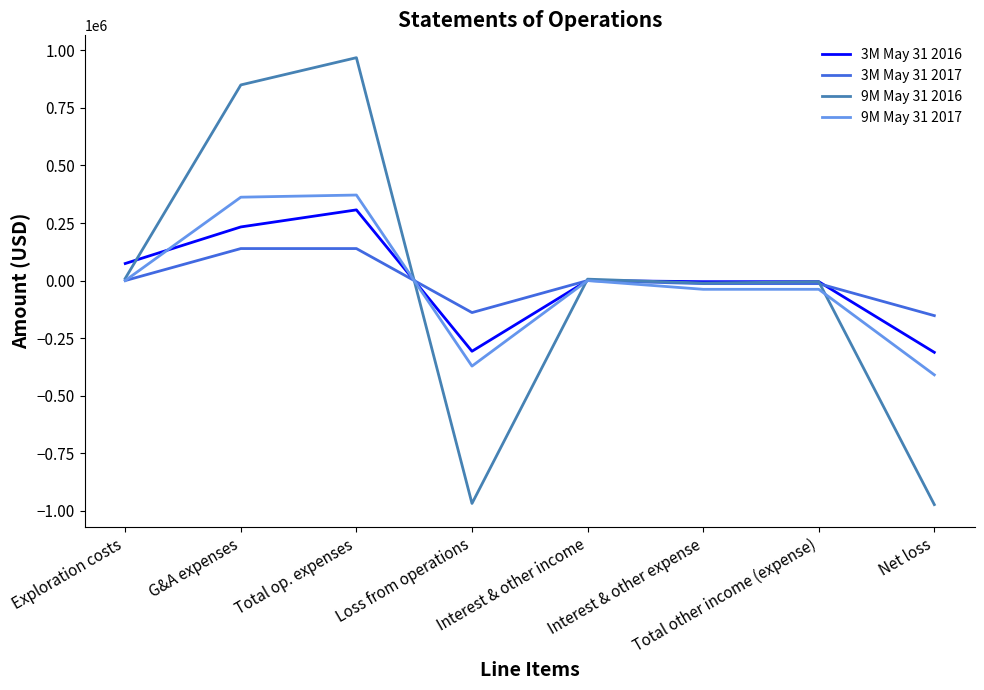

The 9M May 31 2016 series shows 968222 at Total op. expenses. True or false?

True